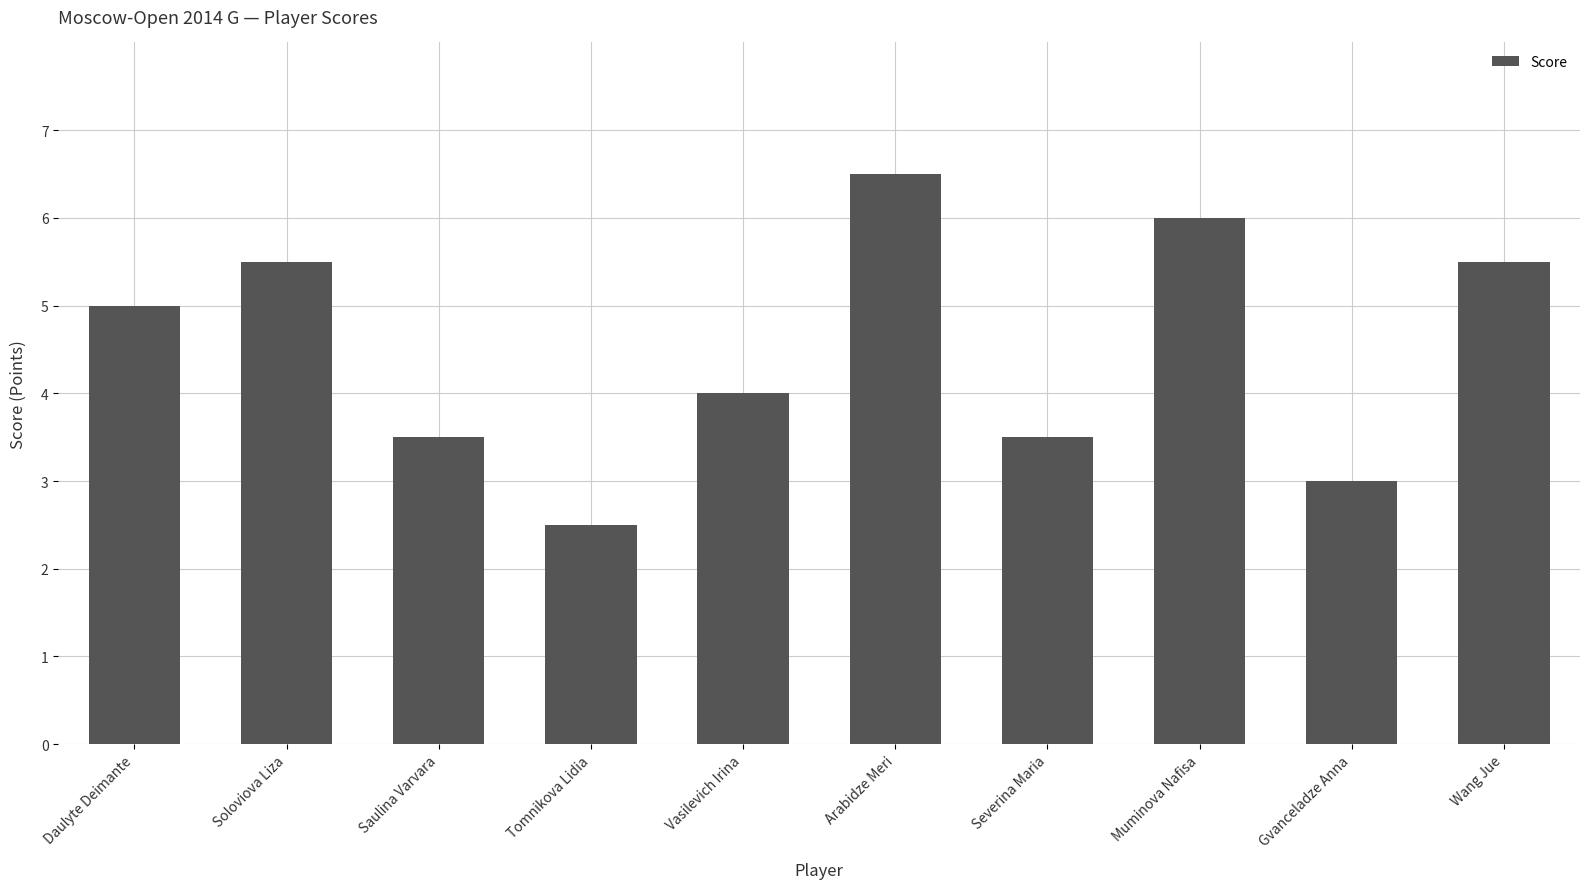

What is the smallest value displayed?

2.5